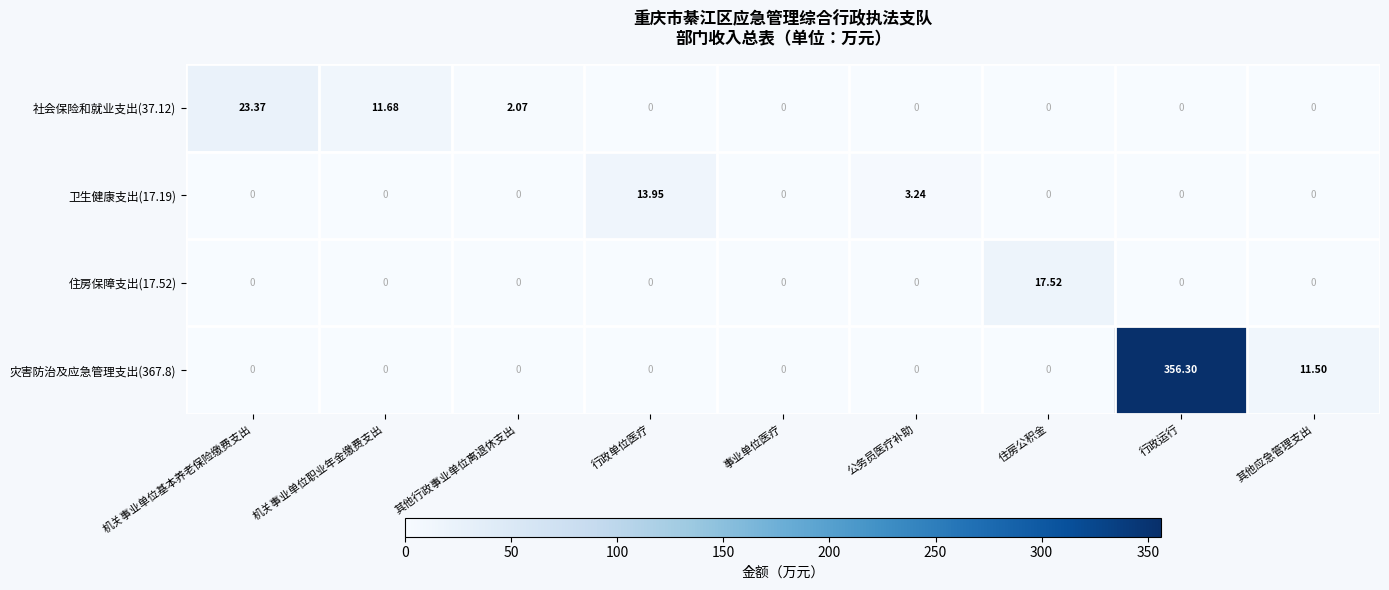

At which category is the sum across all series the highest?

行政运行